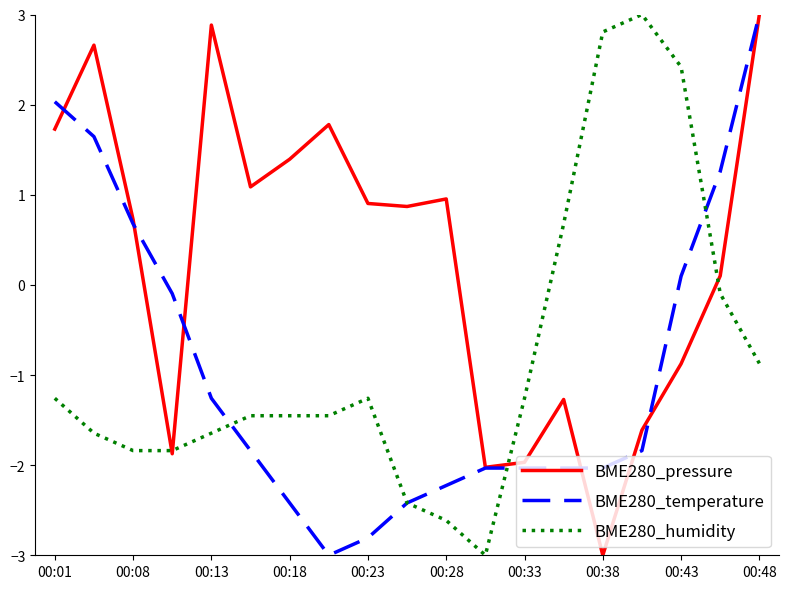

Reading left to right, extract all data points from this chart.

BME280_pressure: 1.7	2.7	0.7	-1.9	2.9	1.1	1.4	1.8	0.9	0.9	1.0	-2.0	-2.0	-1.3	-3.0	-1.6	-0.9	0.1	3.0
BME280_temperature: 2.0	1.6	0.7	-0.1	-1.3	-1.8	-2.4	-3.0	-2.8	-2.4	-2.2	-2.0	-2.0	-2.0	-2.0	-1.8	0.1	1.3	3.0
BME280_humidity: -1.3	-1.6	-1.8	-1.8	-1.6	-1.5	-1.5	-1.5	-1.3	-2.4	-2.6	-3.0	-1.3	0.7	2.8	3.0	2.4	-0.1	-0.9